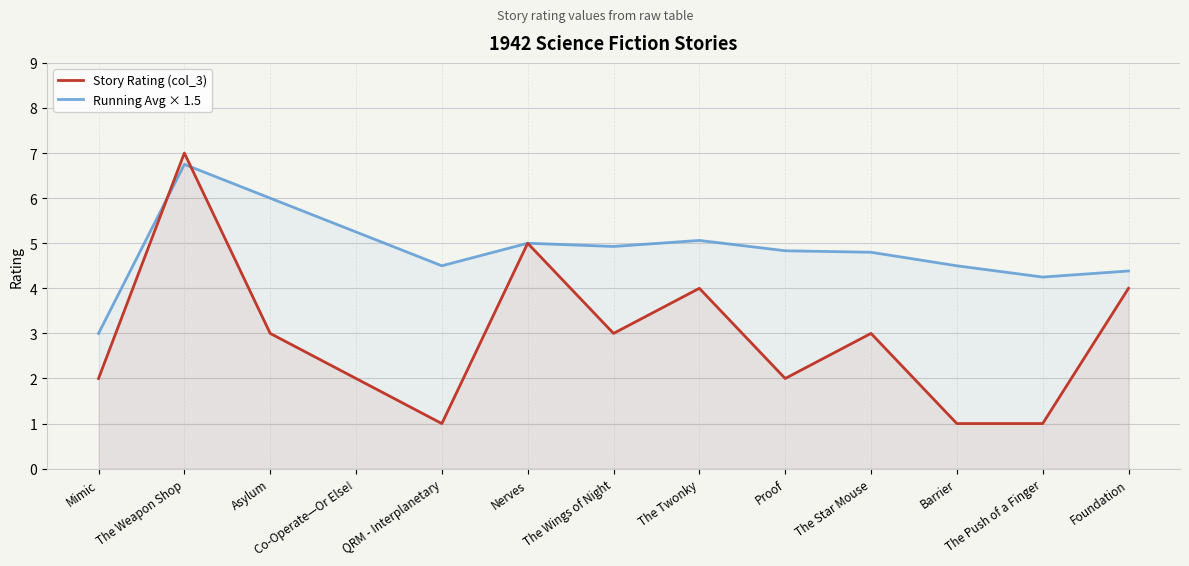

What is the minimum value shown in the chart?

1.0